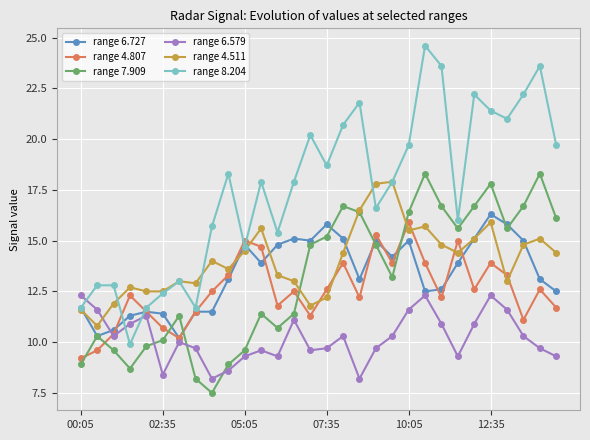

Which series has the largest range (max minus min)?

range 8.204